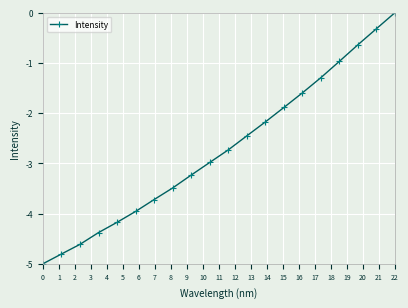

What is the difference between the second highest and second lowest values?

4.5